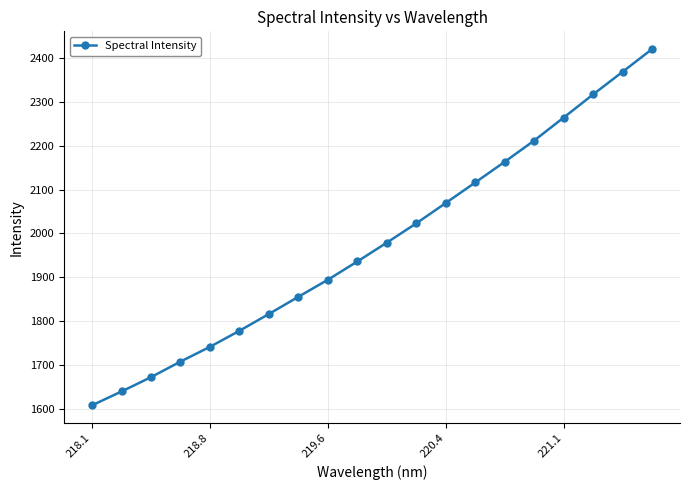

True or false: there are more than 1 points higher than both neighbors.

False